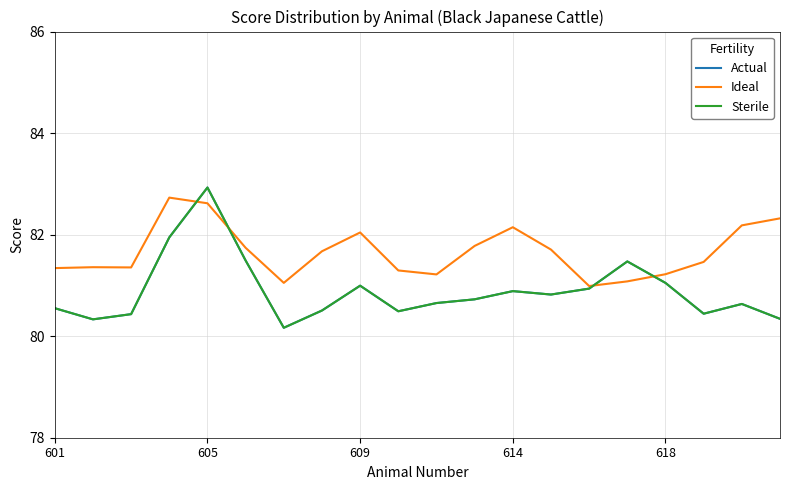

Does the chart display data point markers on the line(s)?

No